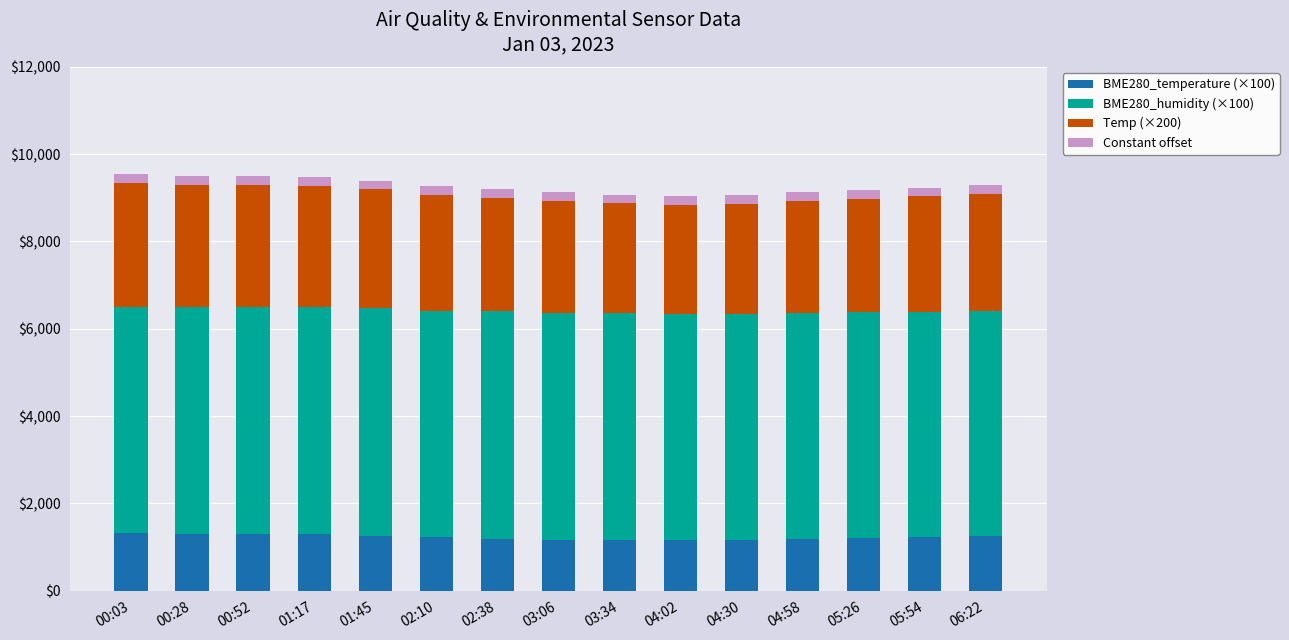

Which has a higher value, 06:22 or 05:54?

06:22